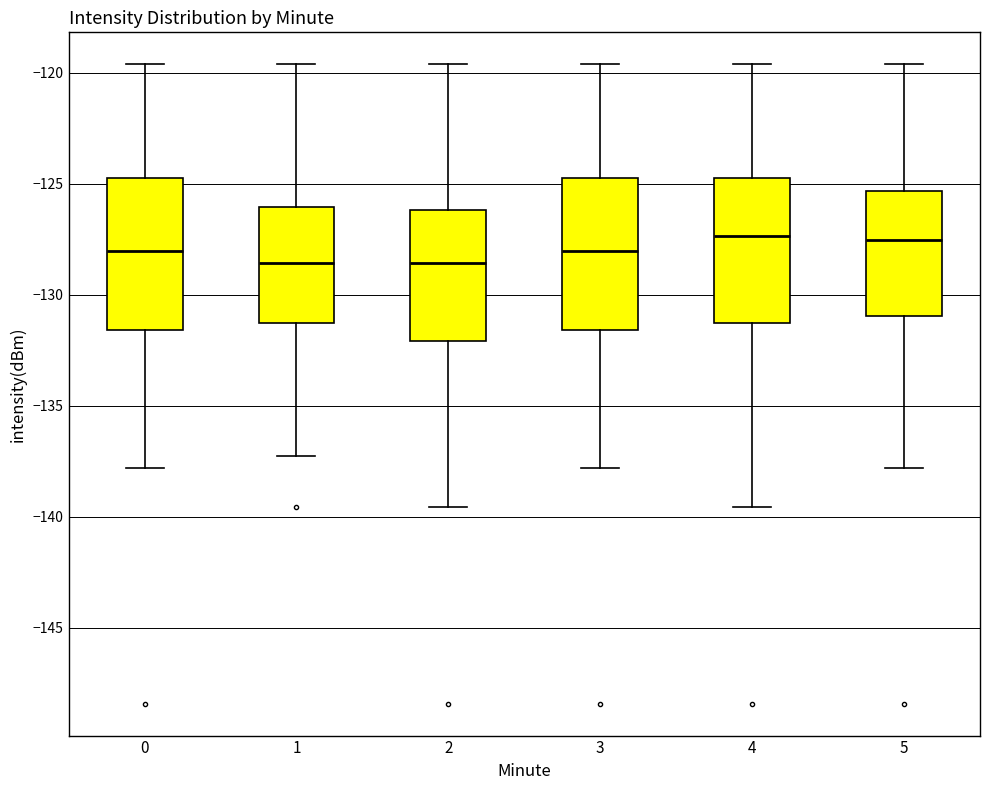

Reading left to right, transcribe this box plot: for each box, give where its median line is, the range the box spans, and where its two whiskers end, as read against the y-axis. The values are not printed on the chart, so give them approximately, as read against the axis.

0: median -128.0, box -131.5 to -125.0, whiskers -138.0 to -119.5
1: median -128.5, box -131.5 to -126.0, whiskers -137.5 to -119.5
2: median -128.5, box -132.0 to -126.0, whiskers -139.5 to -119.5
3: median -128.0, box -131.5 to -125.0, whiskers -138.0 to -119.5
4: median -127.5, box -131.5 to -125.0, whiskers -139.5 to -119.5
5: median -127.5, box -131.0 to -125.5, whiskers -138.0 to -119.5